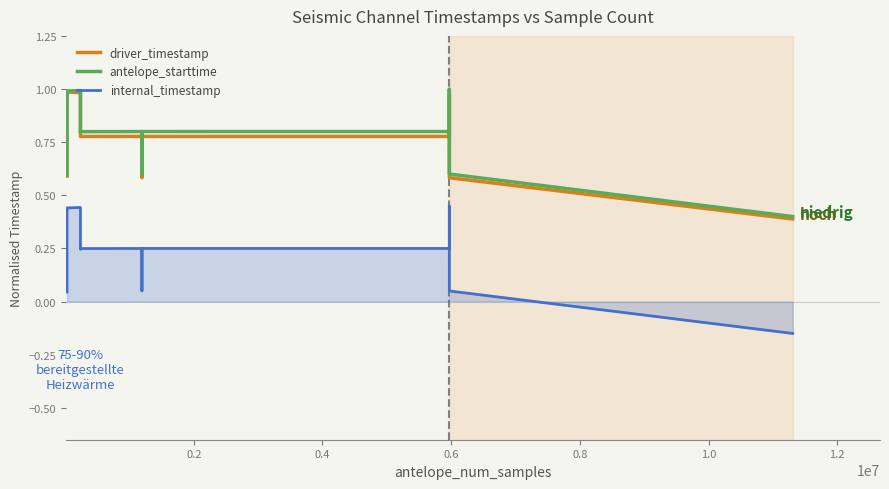

True or false: antelope_starttime and internal_timestamp cross at least once.

False